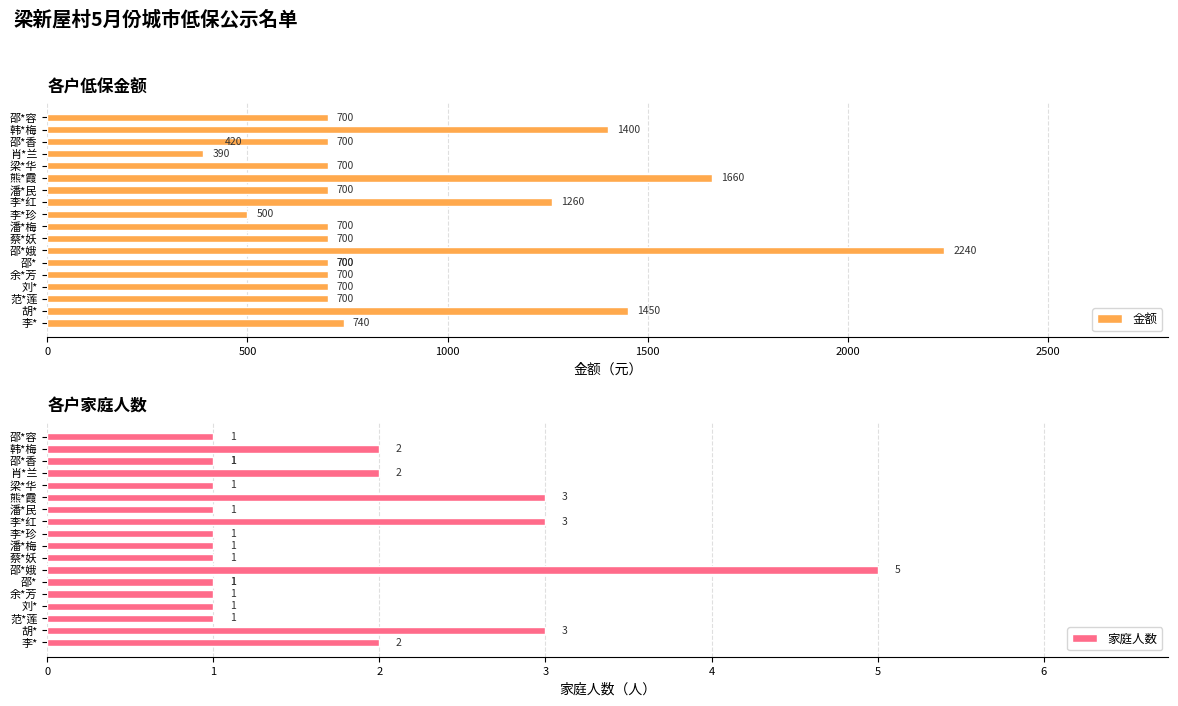

How many bars are there in each group?

2